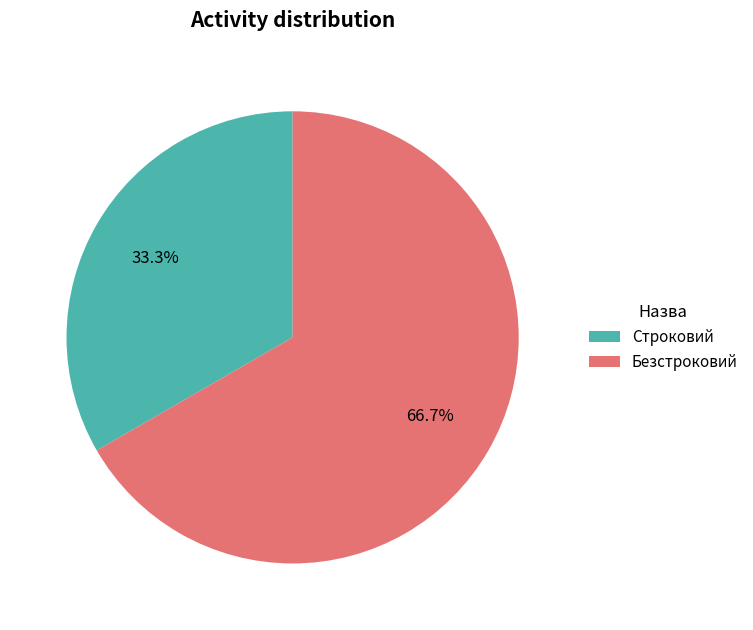

How many slices are in this pie chart?

2